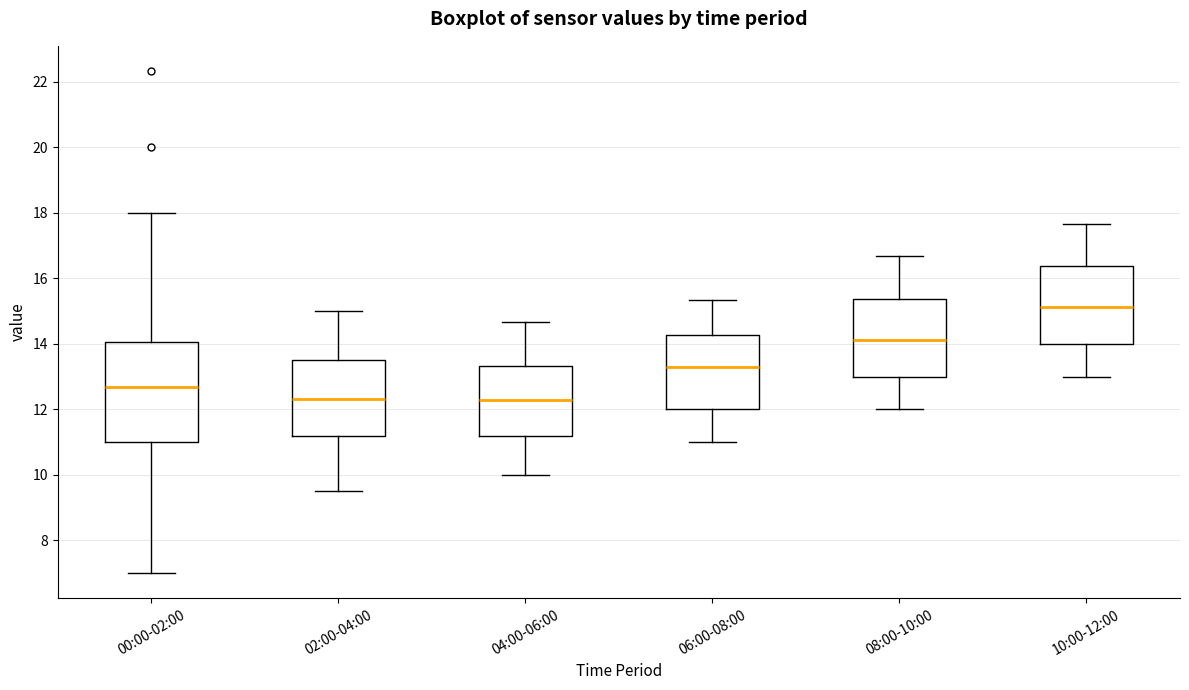

Reading left to right, read every box against the y-axis: the position of its median line, the range the box covers, and the ends of its whiskers. The values are not printed on the chart, so give them approximately, as read against the axis.

00:00-02:00: median 12.6, box 11.0 to 14.0, whiskers 7.0 to 18.0
02:00-04:00: median 12.4, box 11.2 to 13.6, whiskers 9.6 to 15.0
04:00-06:00: median 12.2, box 11.2 to 13.4, whiskers 10.0 to 14.6
06:00-08:00: median 13.2, box 12.0 to 14.2, whiskers 11.0 to 15.4
08:00-10:00: median 14.2, box 13.0 to 15.4, whiskers 12.0 to 16.6
10:00-12:00: median 15.2, box 14.0 to 16.4, whiskers 13.0 to 17.6